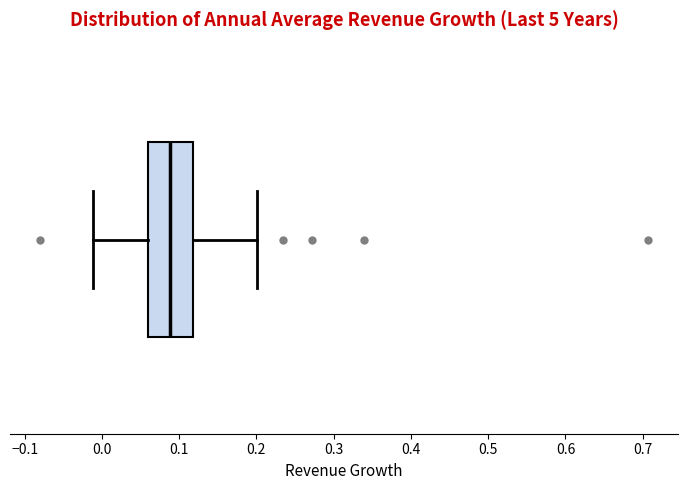

Read this box plot against the x-axis: the position of the median line, the range covered by the box, and the ends of both whiskers. The values are not printed on the chart, so give them approximately, as read against the axis.

median 0.09, box 0.06 to 0.12, whiskers -0.01 to 0.20